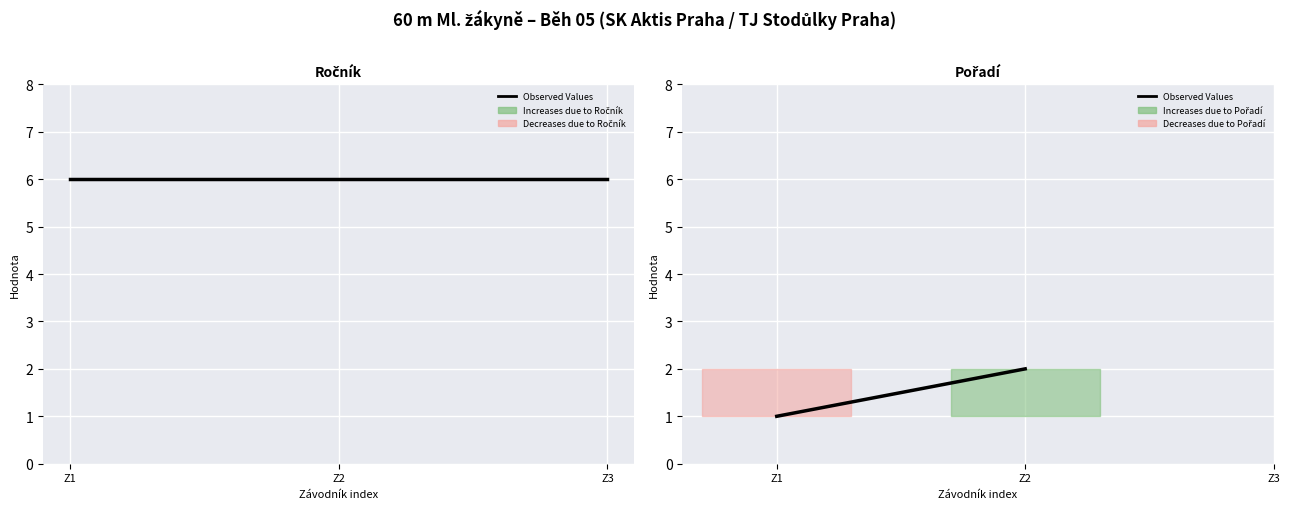

List the labels in order of value, smallest first.

Z1, Z2